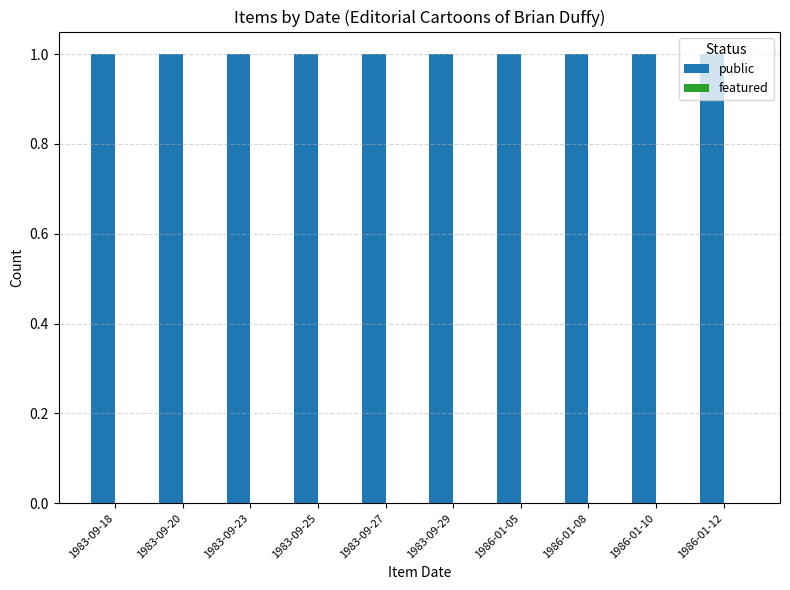

List the labels in order of featured value, largest first.

1983-09-18, 1983-09-20, 1983-09-23, 1983-09-25, 1983-09-27, 1983-09-29, 1986-01-05, 1986-01-08, 1986-01-10, 1986-01-12